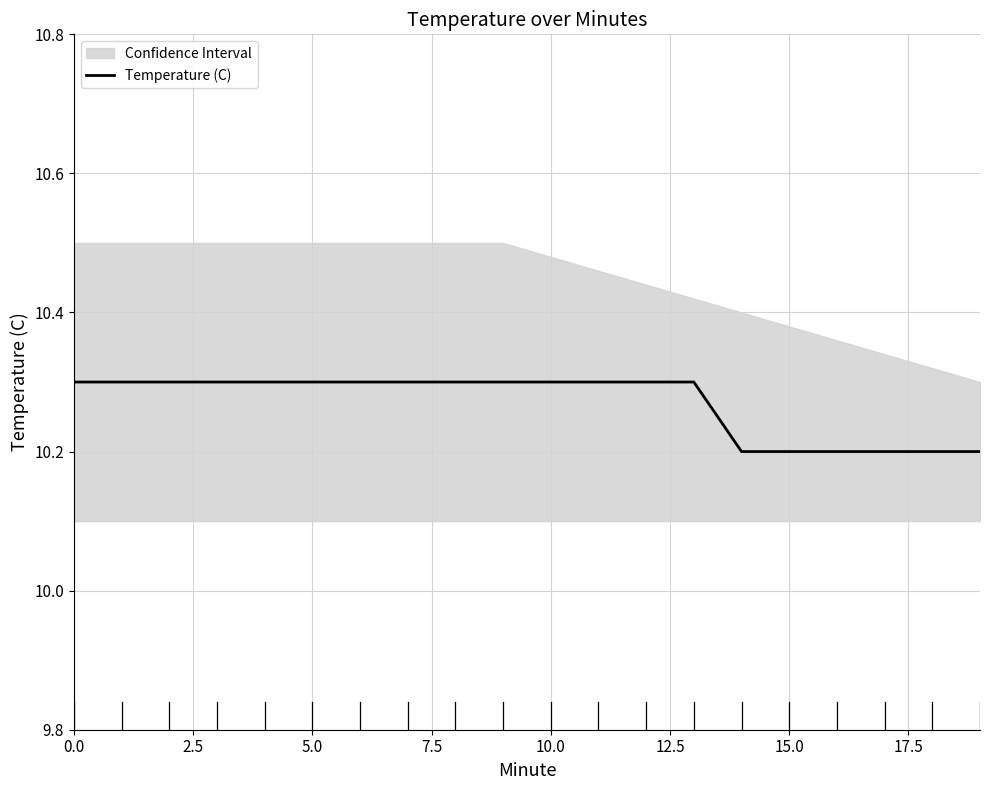

What is the average value?

10.3